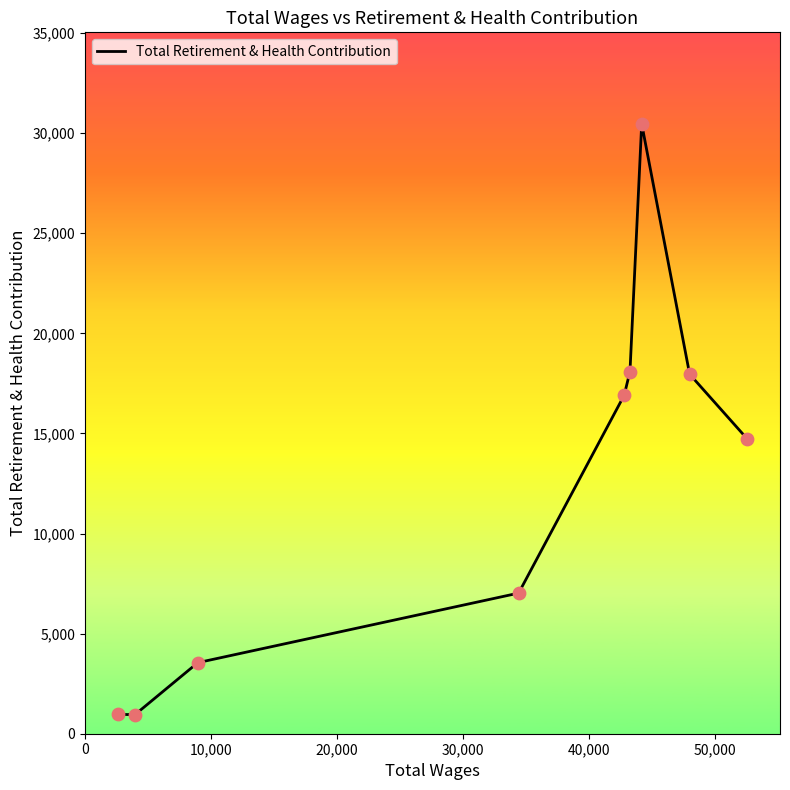

What is the difference between the maximum and minimum values?

29518